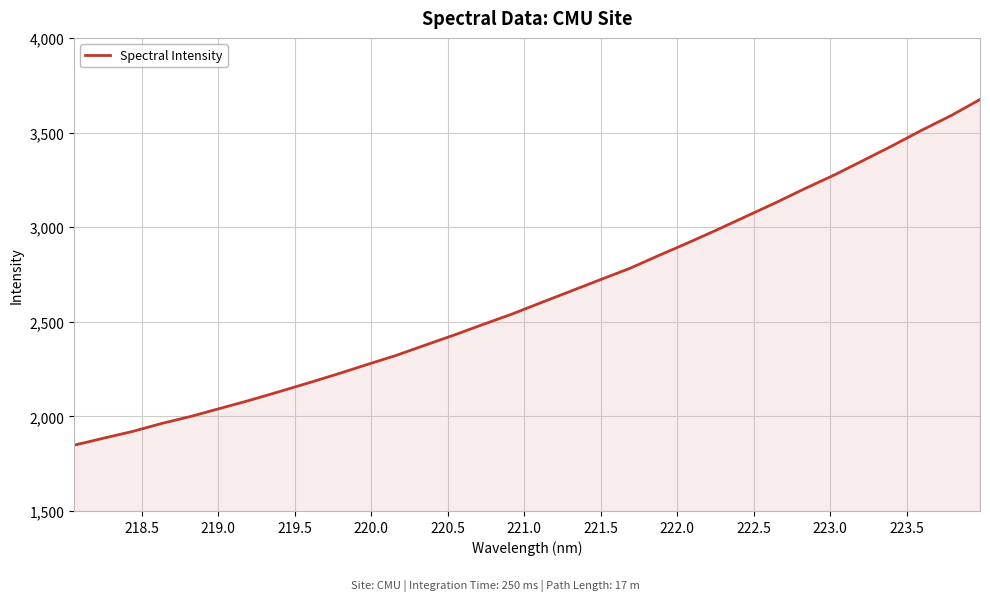

What is the smallest value displayed?

1847.7